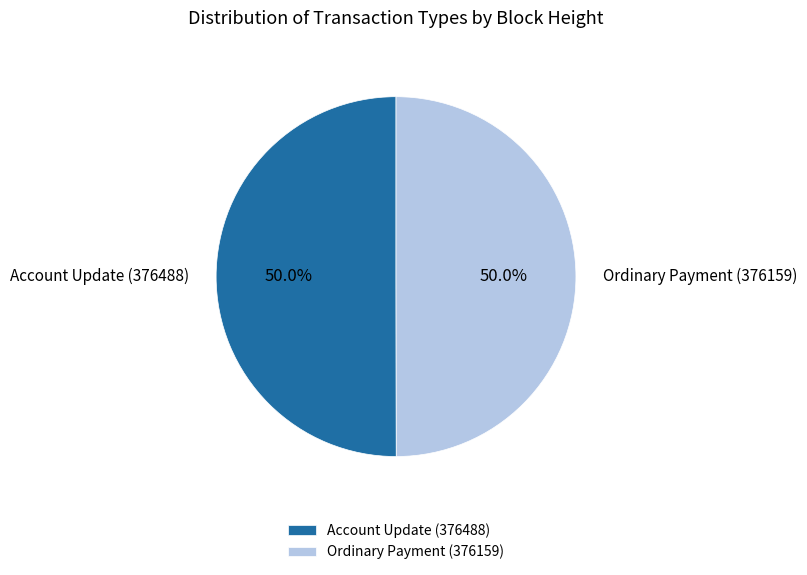

Do Ordinary Payment (376159) and Account Update (376488) together represent more than half of the pie?

Yes